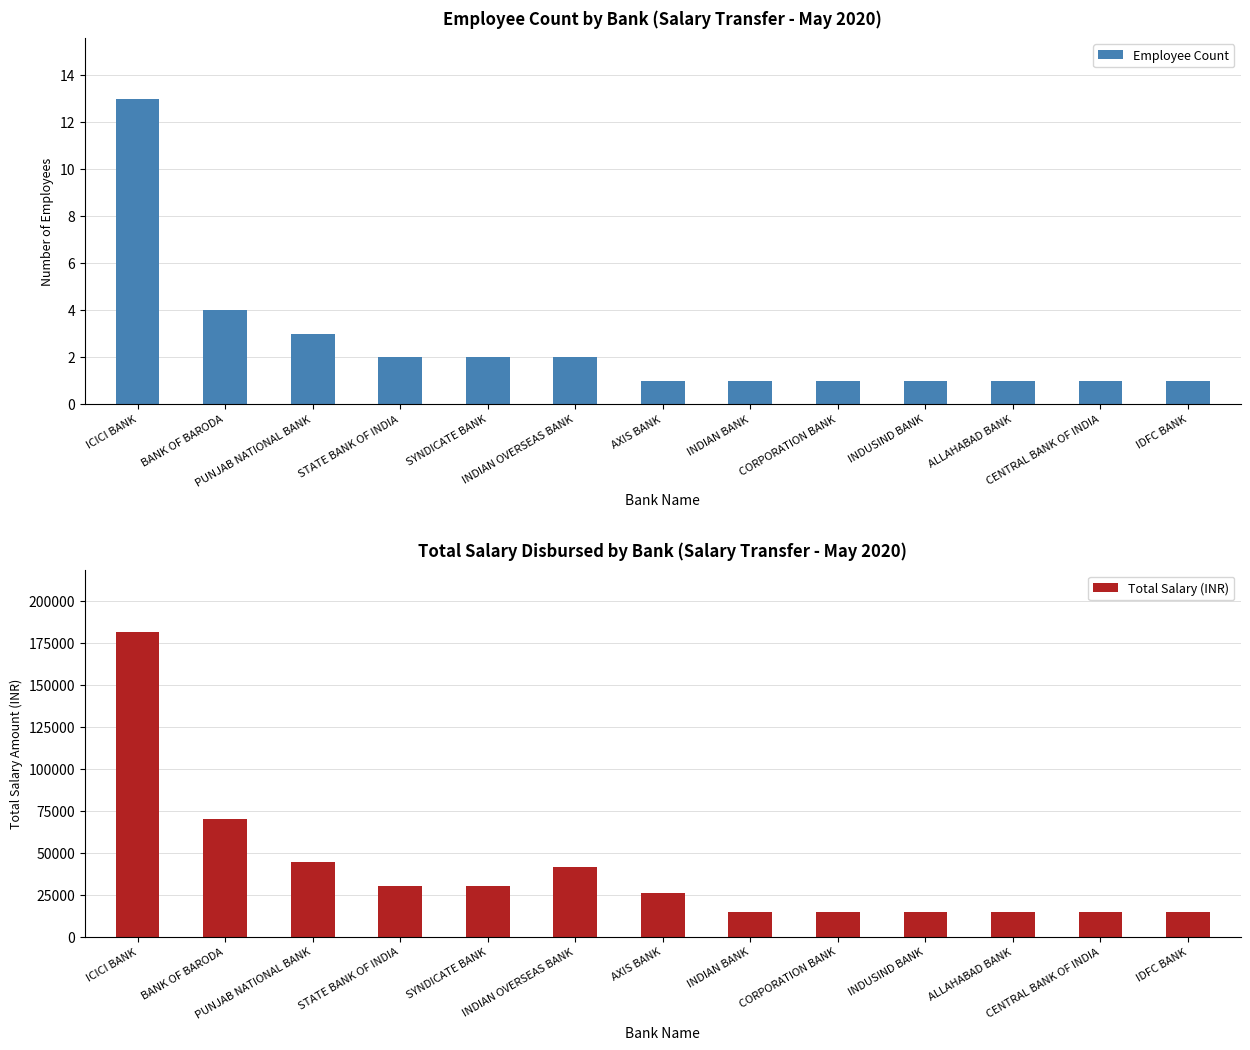

What is the label of the 4th bar from the left?

STATE BANK OF INDIA